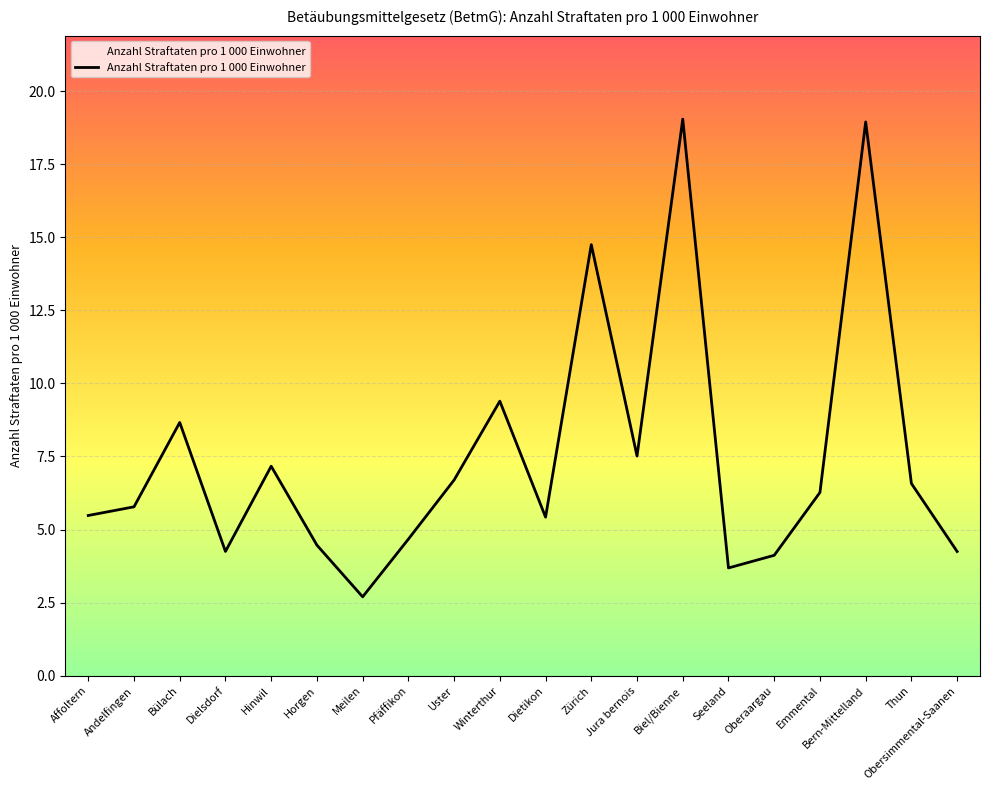

True or false: the data shows 25.1 at Zürich.

False